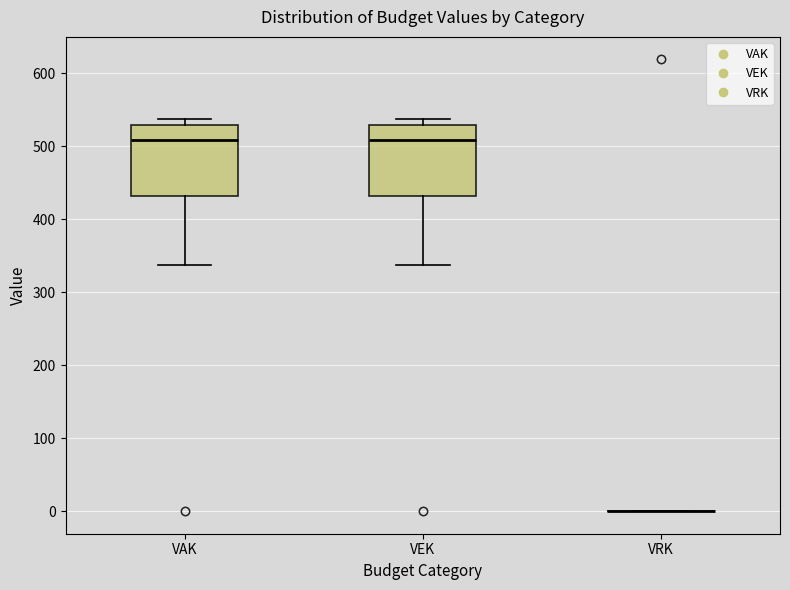

Reading left to right, transcribe this box plot: for each box, give where its median line is, the range the box spans, and where its two whiskers end, as read against the y-axis. The values are not printed on the chart, so give them approximately, as read against the axis.

VAK: median 510, box 430 to 530, whiskers 340 to 540
VEK: median 510, box 430 to 530, whiskers 340 to 540
VRK: box collapsed to a line at 0, whiskers 0 to 0